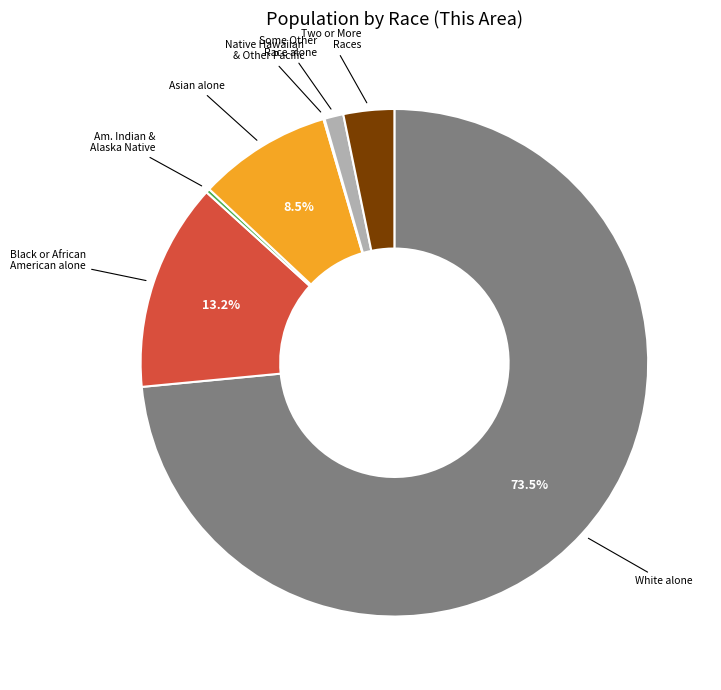

What is the largest slice in the pie chart?

White alone